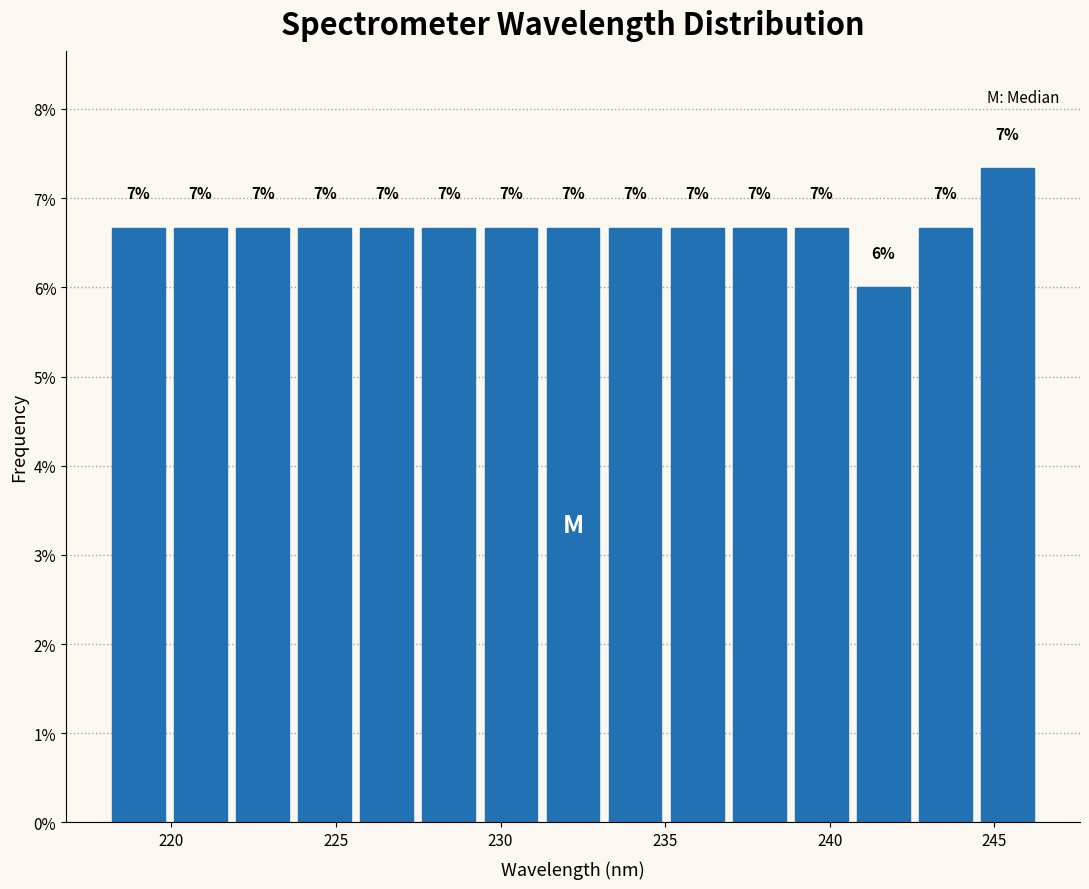

Around what value on the x-axis is the tallest bar? Give the approximate position of its centre, as read against the axis.

245.5